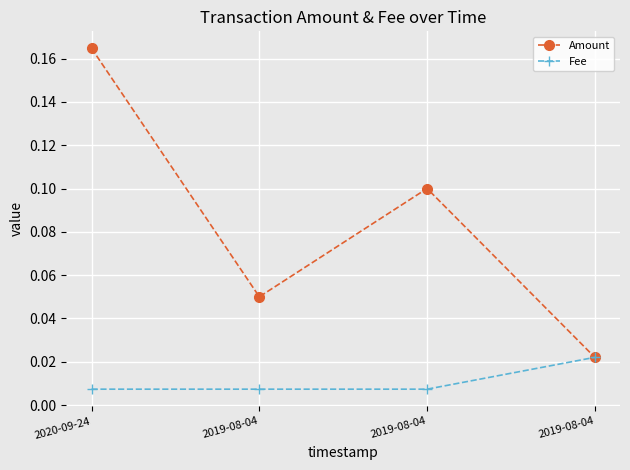

What are all the series names shown in the legend?

Amount, Fee